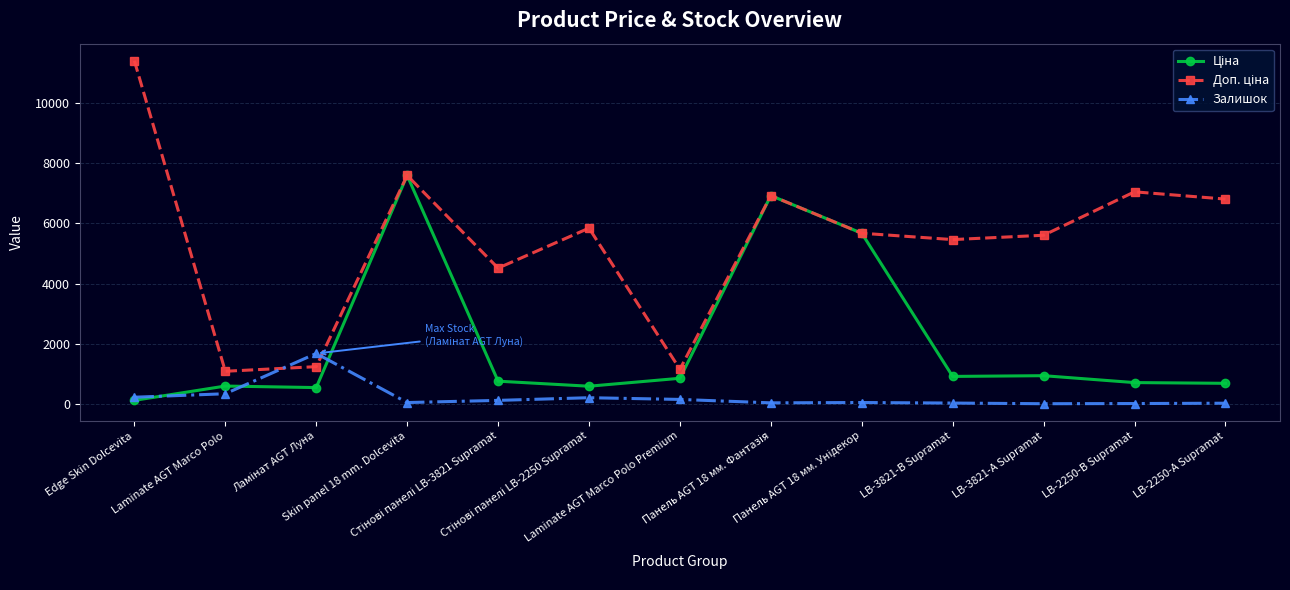

Count the number of data series in this chart.

3